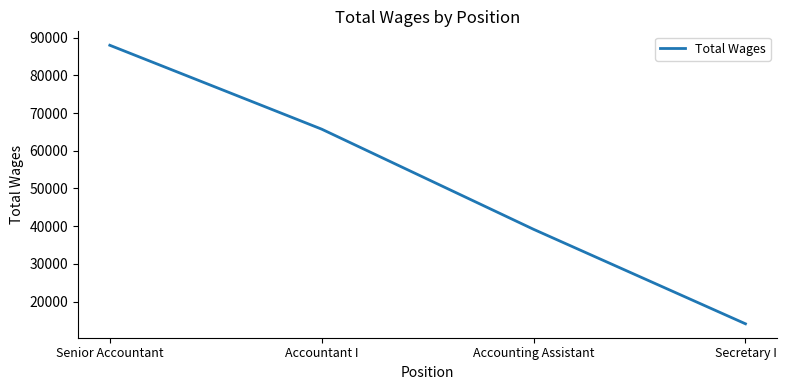

Read the value at Accounting Assistant.

39172